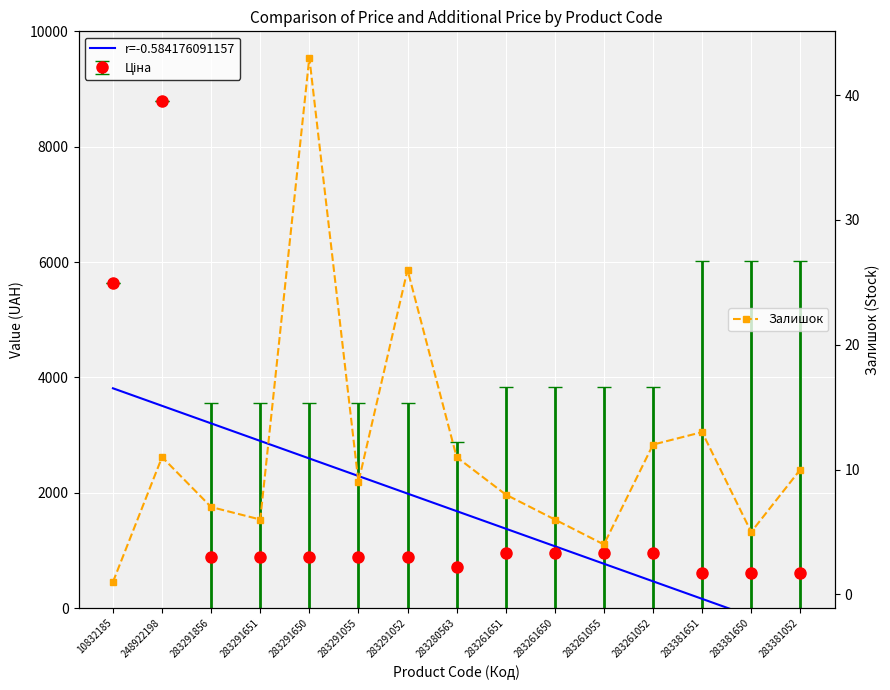

Which has a higher value, 283381052 or 283261052?

283261052